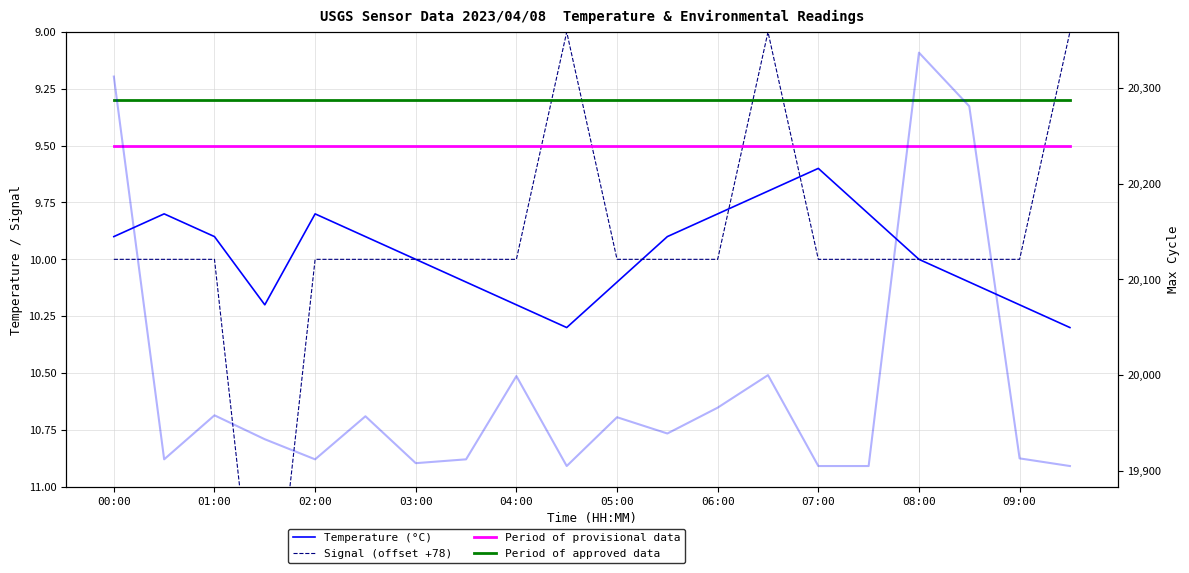

Which series has the widest spread of values?

Max Cycle